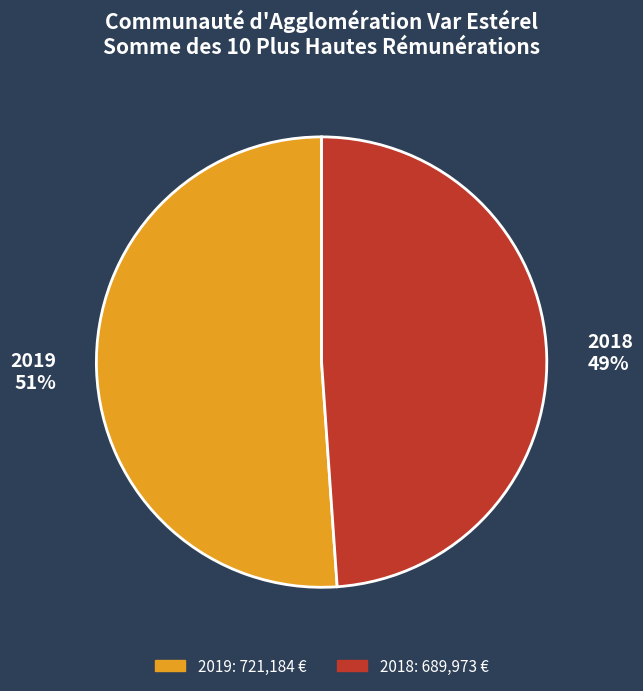

Do 2018 and 2019 together represent more than half of the pie?

Yes